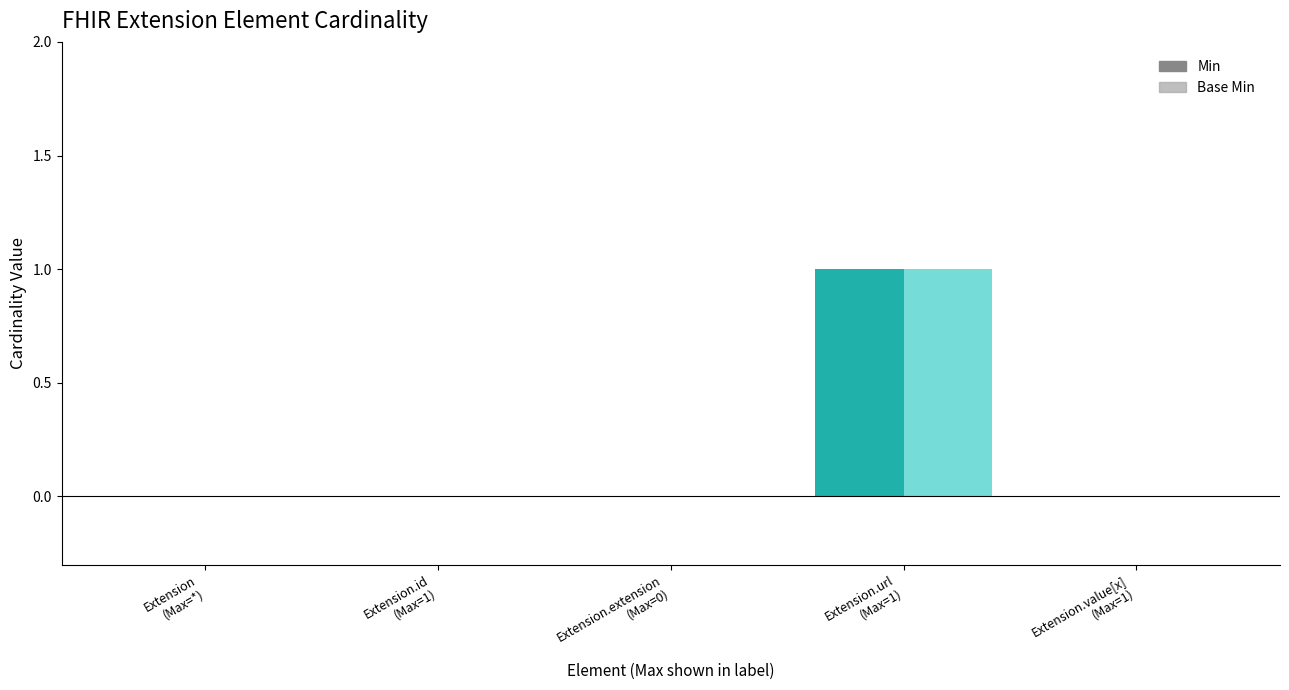

Reading right to left, list all the values displayed in this chart.

Min: Extension.value[x]=0	Extension.url=1	Extension.extension=0	Extension.id=0	Extension=0
Base Min: Extension.value[x]=0	Extension.url=1	Extension.extension=0	Extension.id=0	Extension=0